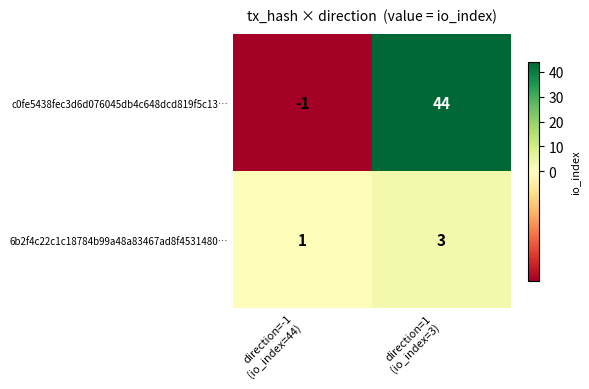

How many distinct data groups are displayed?

2